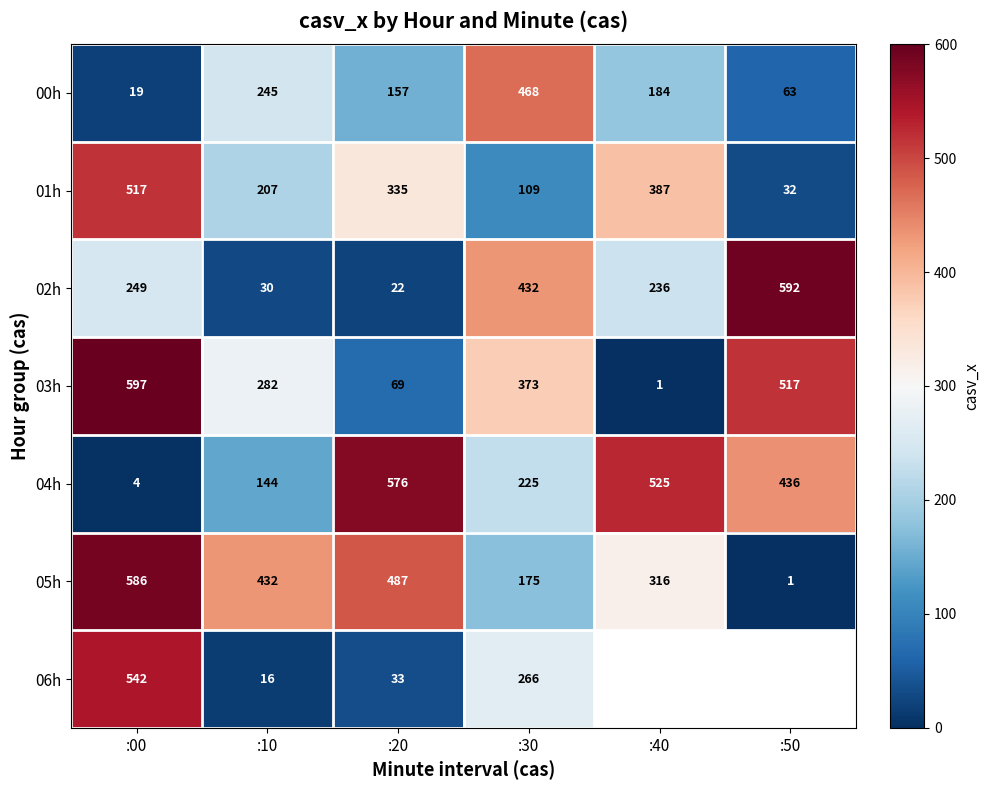

At which label is 02h closest to 307?

:00